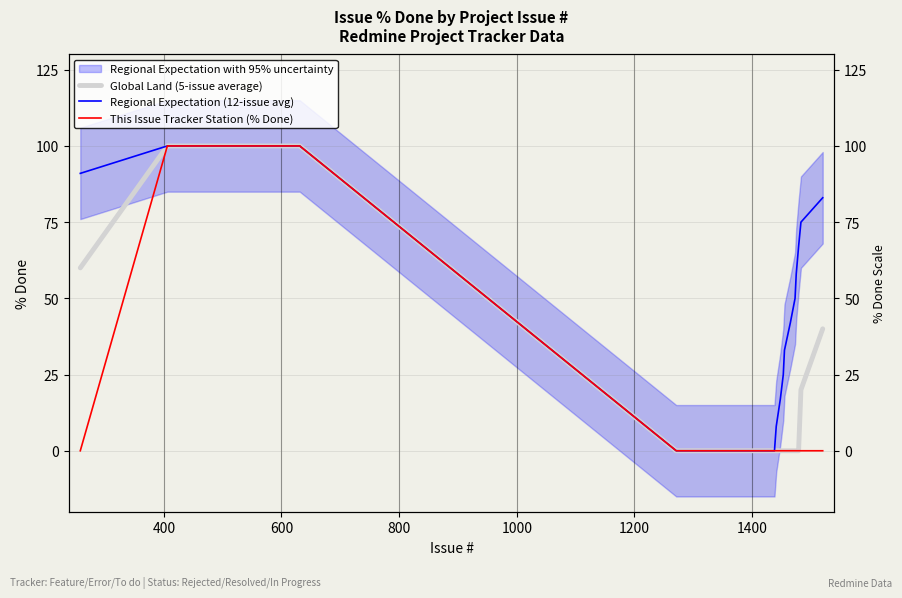

What is the maximum value shown in the chart?

100